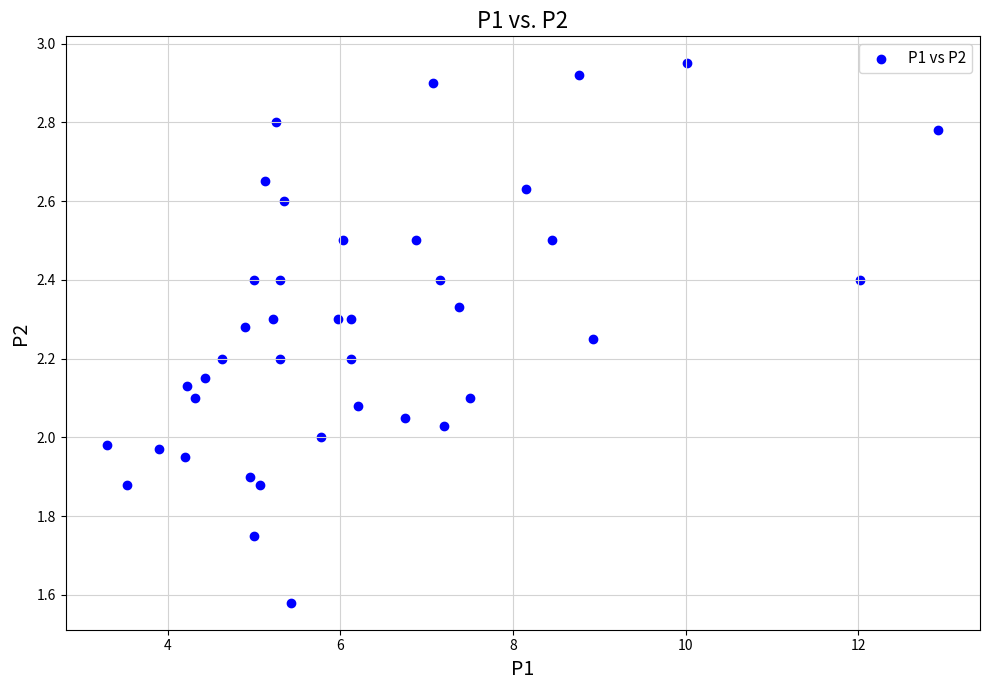

What is the range of Y values (max minus min)?

1.4